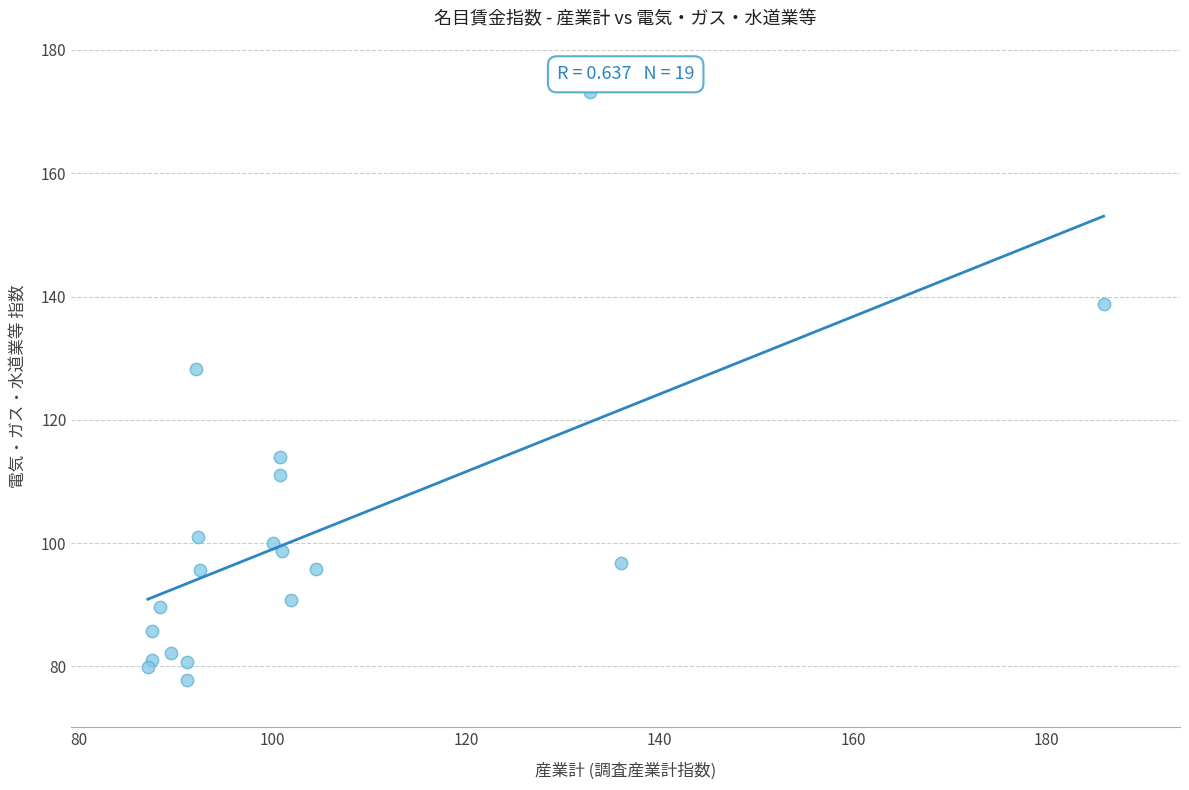

What is the range of Y values (max minus min)?

95.4